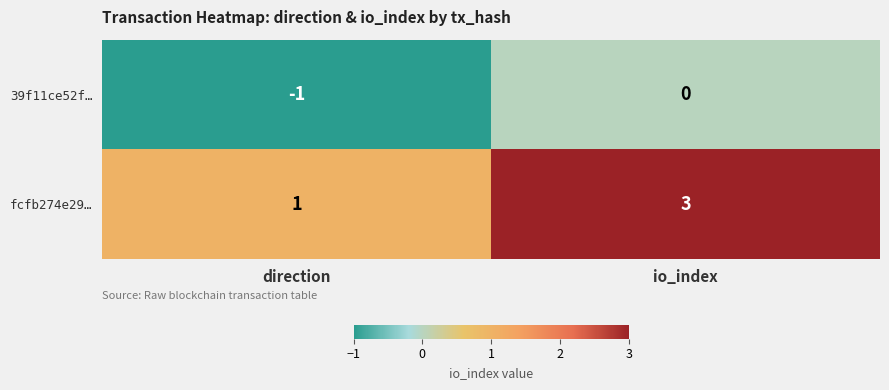

What is the difference between the highest and lowest values at direction?

2